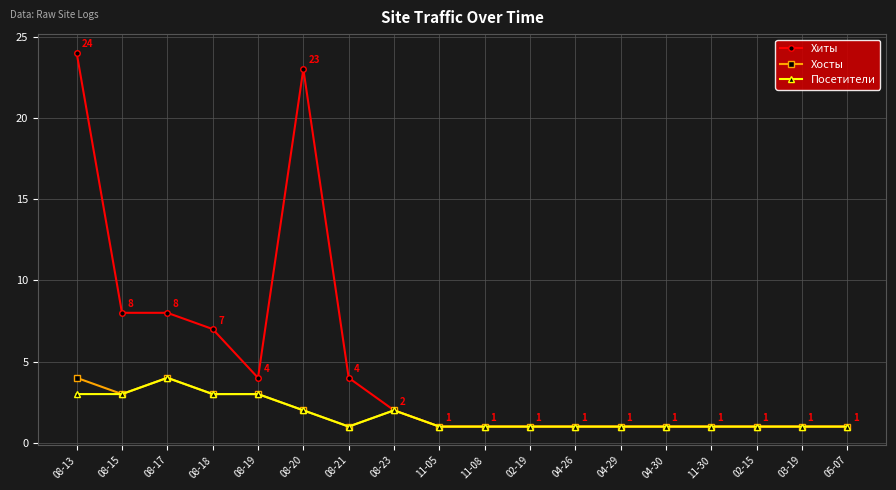

What is the maximum value for Хосты?

4